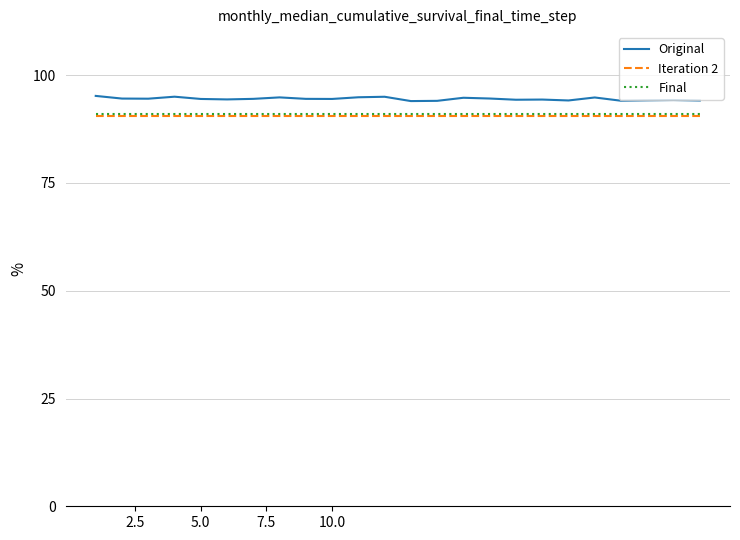

Which series has the widest spread of values?

Original